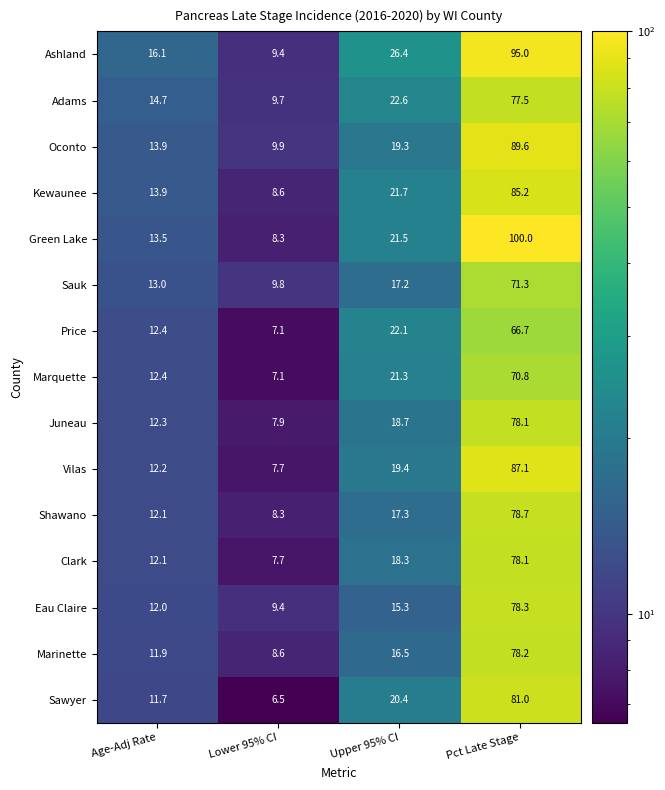

Where is Sauk nearest to the value 40?

Upper 95% CI